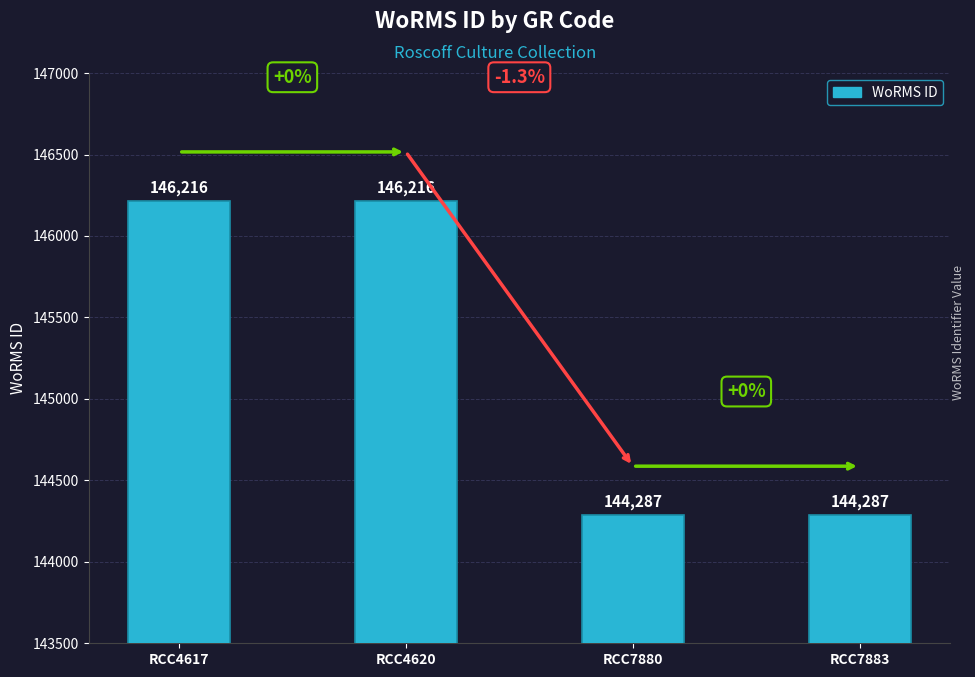

Does the chart contain any negative values?

No